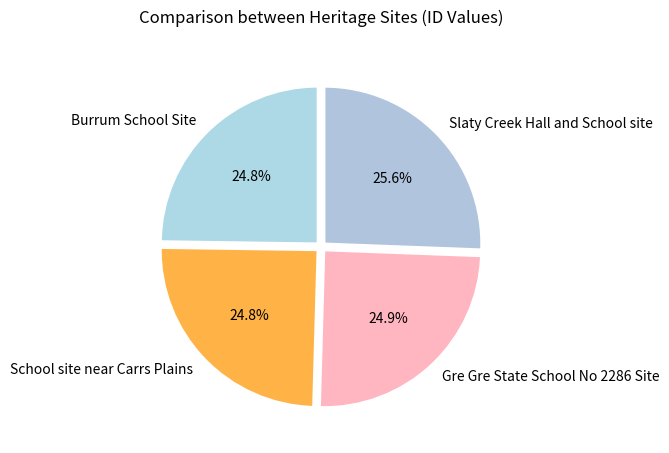

How much of the chart is everything except Gre Gre State School No 2286 Site?

75.1%